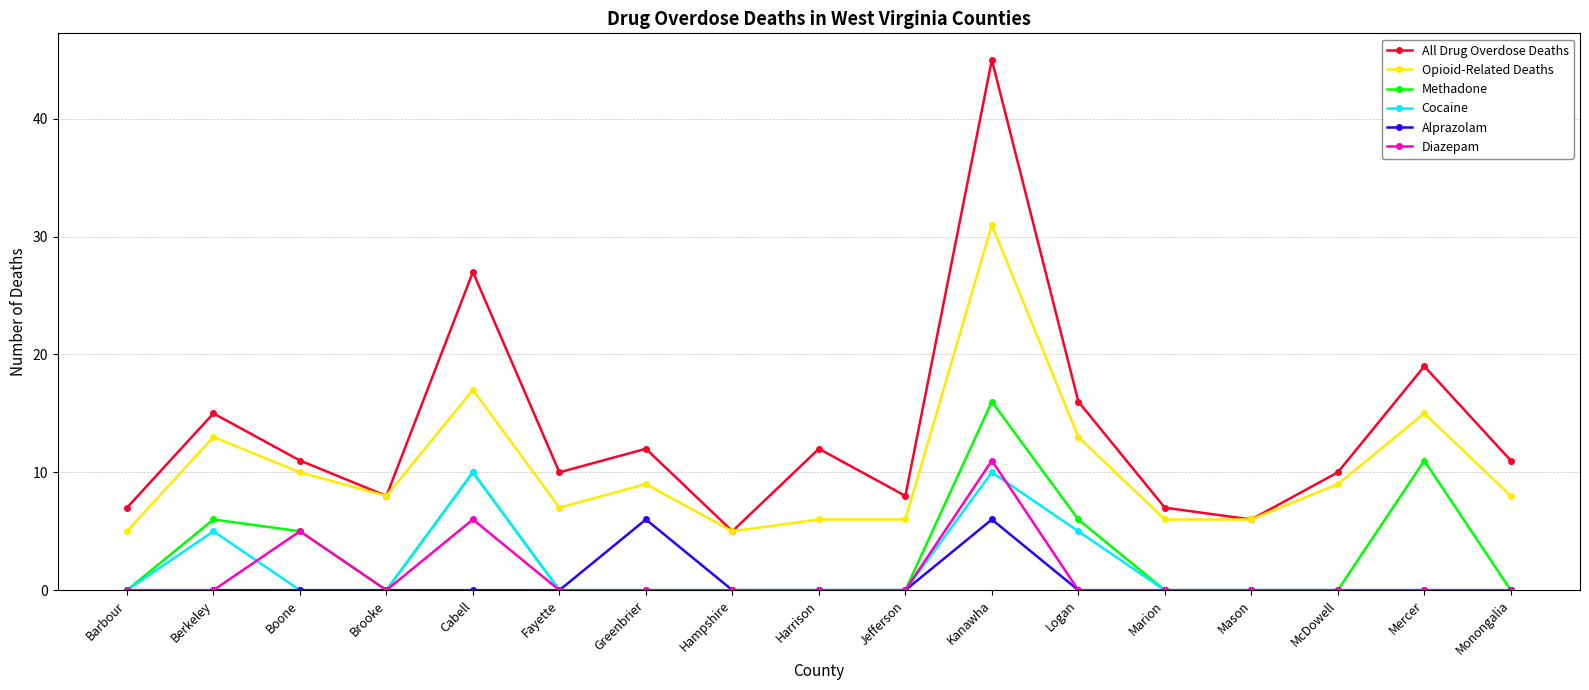

Which series has the largest range (max minus min)?

All Drug Overdose Deaths